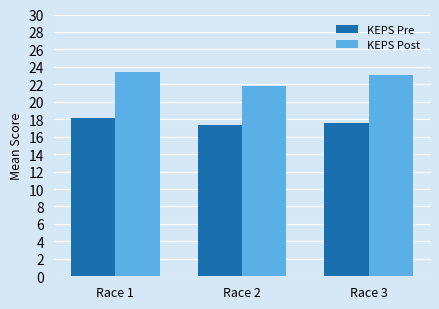

What is the sum of the KEPS Pre values at Race 1 and Race 2?

35.4